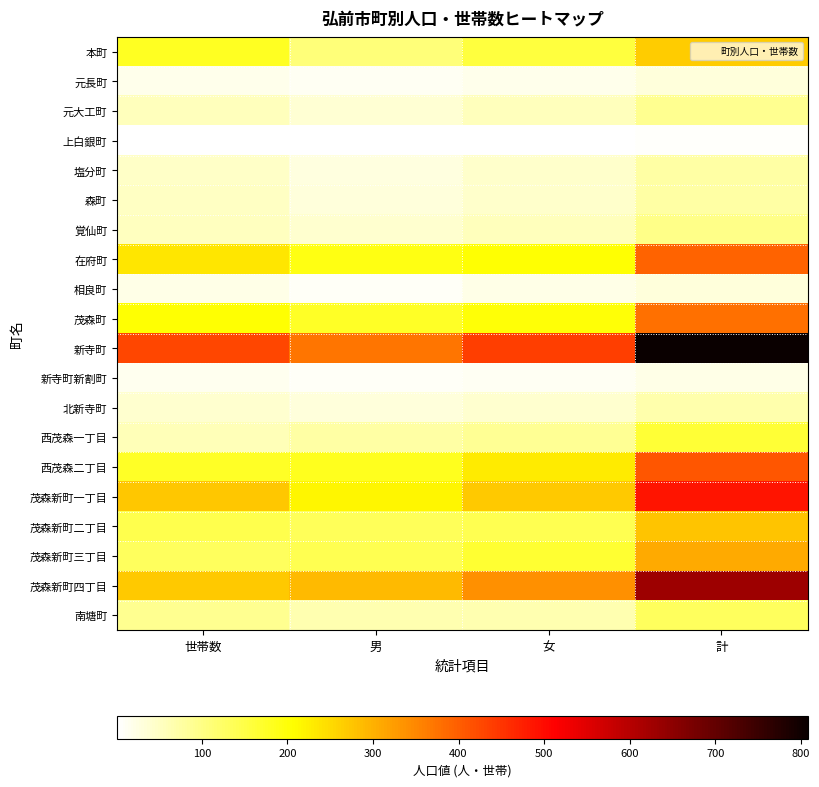

Reading left to right, extract all data points from this chart.

本町: 世帯数=179	男=109	女=158	計=267
元長町: 世帯数=18	男=12	女=18	計=30
元大工町: 世帯数=56	男=36	女=55	計=91
上白銀町: 世帯数=1	男=3	女=2	計=5
塩分町: 世帯数=47	男=29	女=45	計=74
森町: 世帯数=49	男=31	女=45	計=76
覚仙町: 世帯数=54	男=40	女=57	計=97
在府町: 世帯数=237	男=192	女=203	計=395
相良町: 世帯数=23	男=9	女=22	計=31
茂森町: 世帯数=205	男=177	女=202	計=379
新寺町: 世帯数=429	男=371	女=437	計=808
新寺町新割町: 世帯数=15	男=9	女=11	計=20
北新寺町: 世帯数=41	男=30	女=39	計=69
西茂森一丁目: 世帯数=59	男=75	女=88	計=163
西茂森二丁目: 世帯数=176	男=181	女=228	計=409
茂森新町一丁目: 世帯数=274	男=217	女=272	計=489
茂森新町二丁目: 世帯数=146	男=136	女=142	計=278
茂森新町三丁目: 世帯数=133	男=142	女=167	計=309
茂森新町四丁目: 世帯数=270	男=288	女=341	計=629
南塘町: 世帯数=92	男=65	女=67	計=132